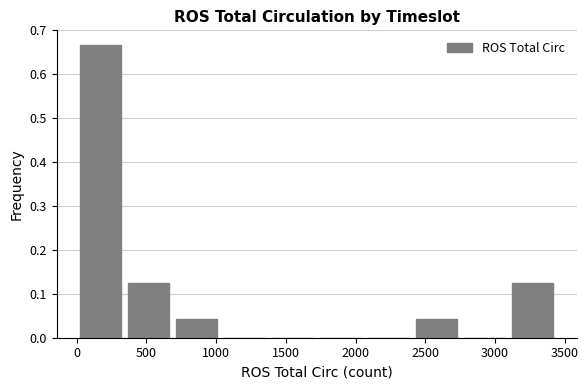

Reading left to right, list every bar in this chart as the range it spans on the x-axis followed by its height. Neither the bar edges nor the heights are printed on the chart, so give them approximately, as read against the axes.

0 to 350: 0.67
350 to 700: 0.13
700 to 1050: 0.04
1050 to 1400: 0
1400 to 1700: 0
1700 to 2050: 0
2050 to 2400: 0
2400 to 2750: 0.04
2750 to 3100: 0
3100 to 3450: 0.13